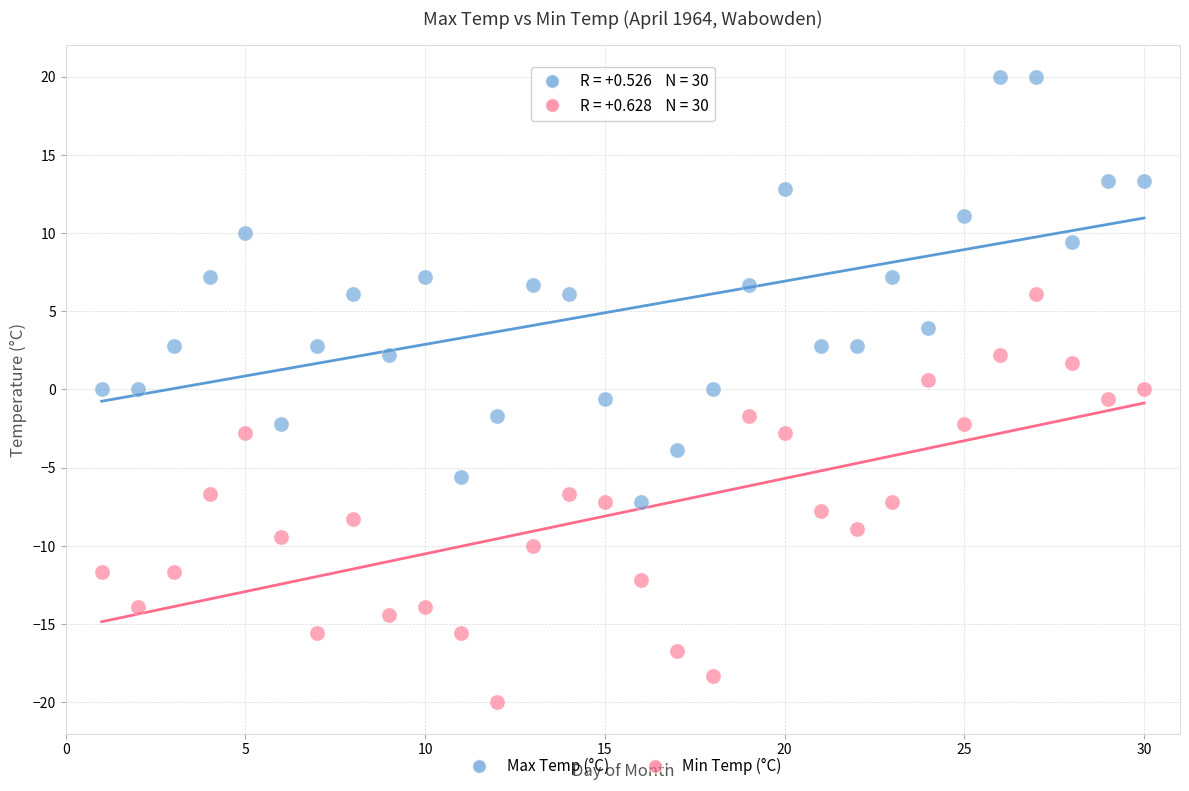

Across all data points, what is the range of X values (max minus min)?

29.0